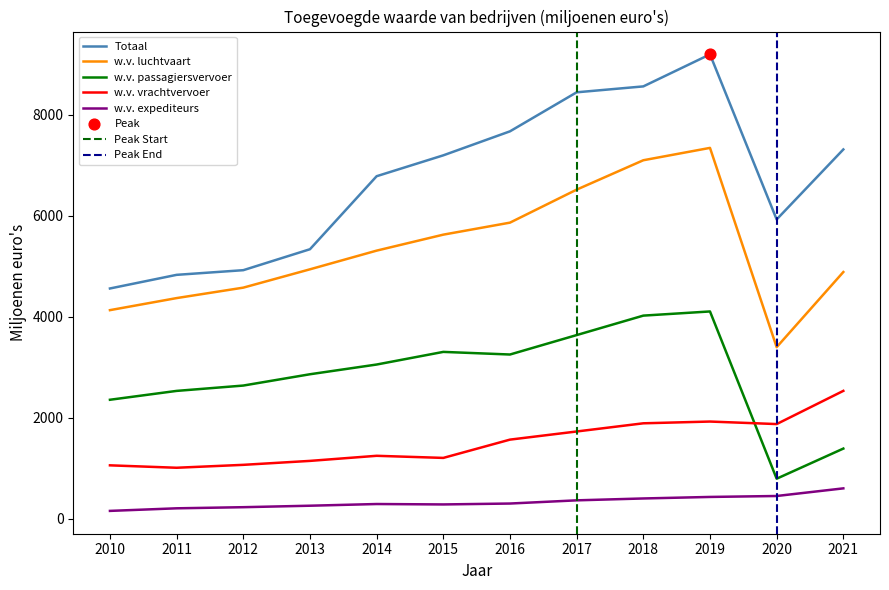

Which series contains the lowest Y value?

w.v. expediteurs